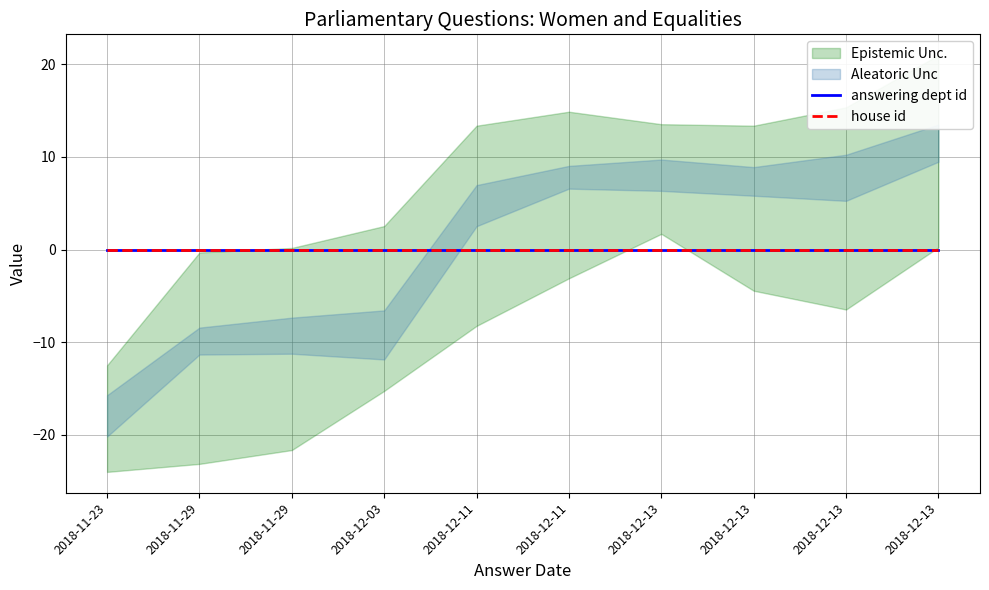

What is the label of the 5th point from the right?

2018-12-11